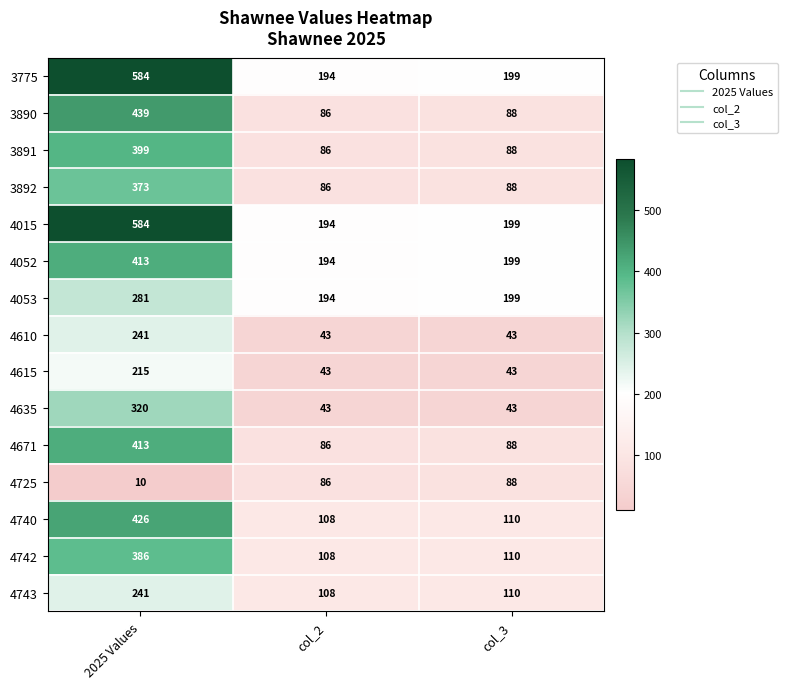

At how many categories does at least one series exceed 45?

3